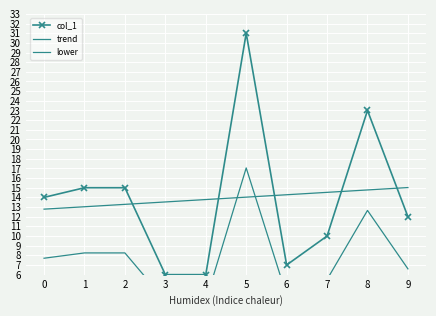

How many times do trend and col_1 cross each other?

5